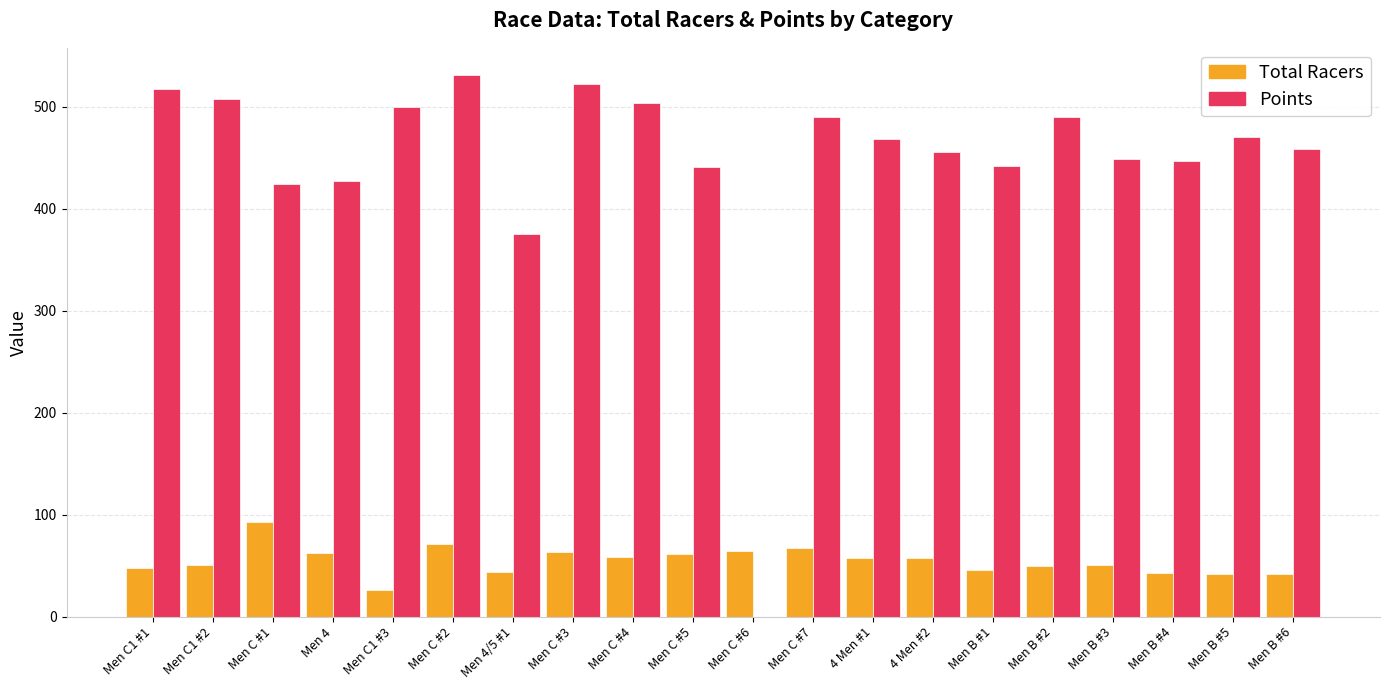

At which label is Points closest to 265?

Men 4/5 #1